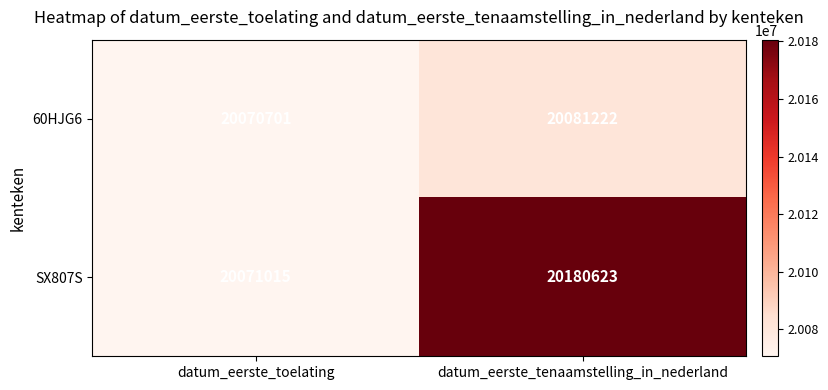

How many data points does each series have?

2